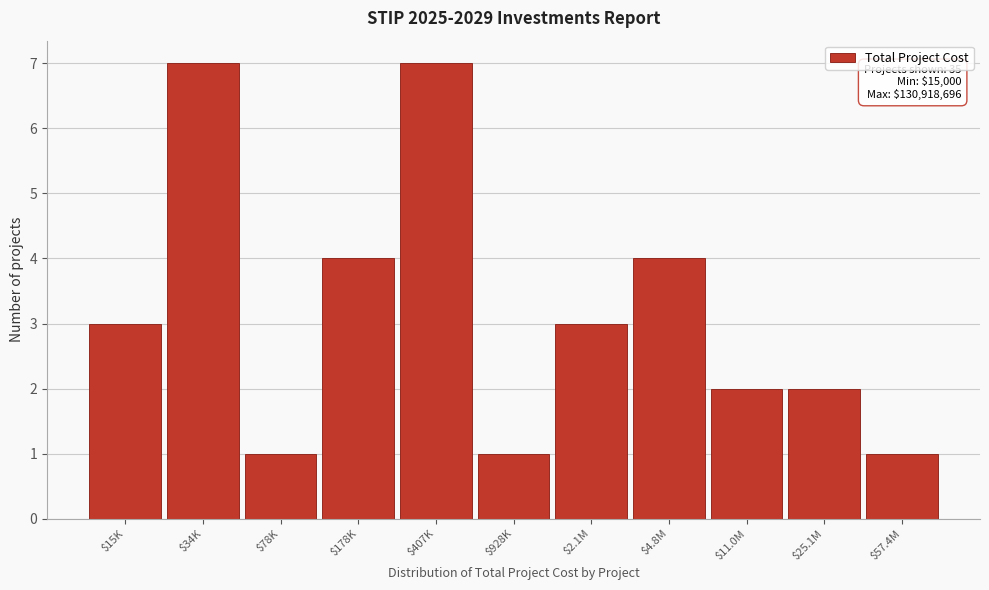

Reading right to left, what are all the values shown in this chart?

1	2	2	4	3	1	7	4	1	7	3